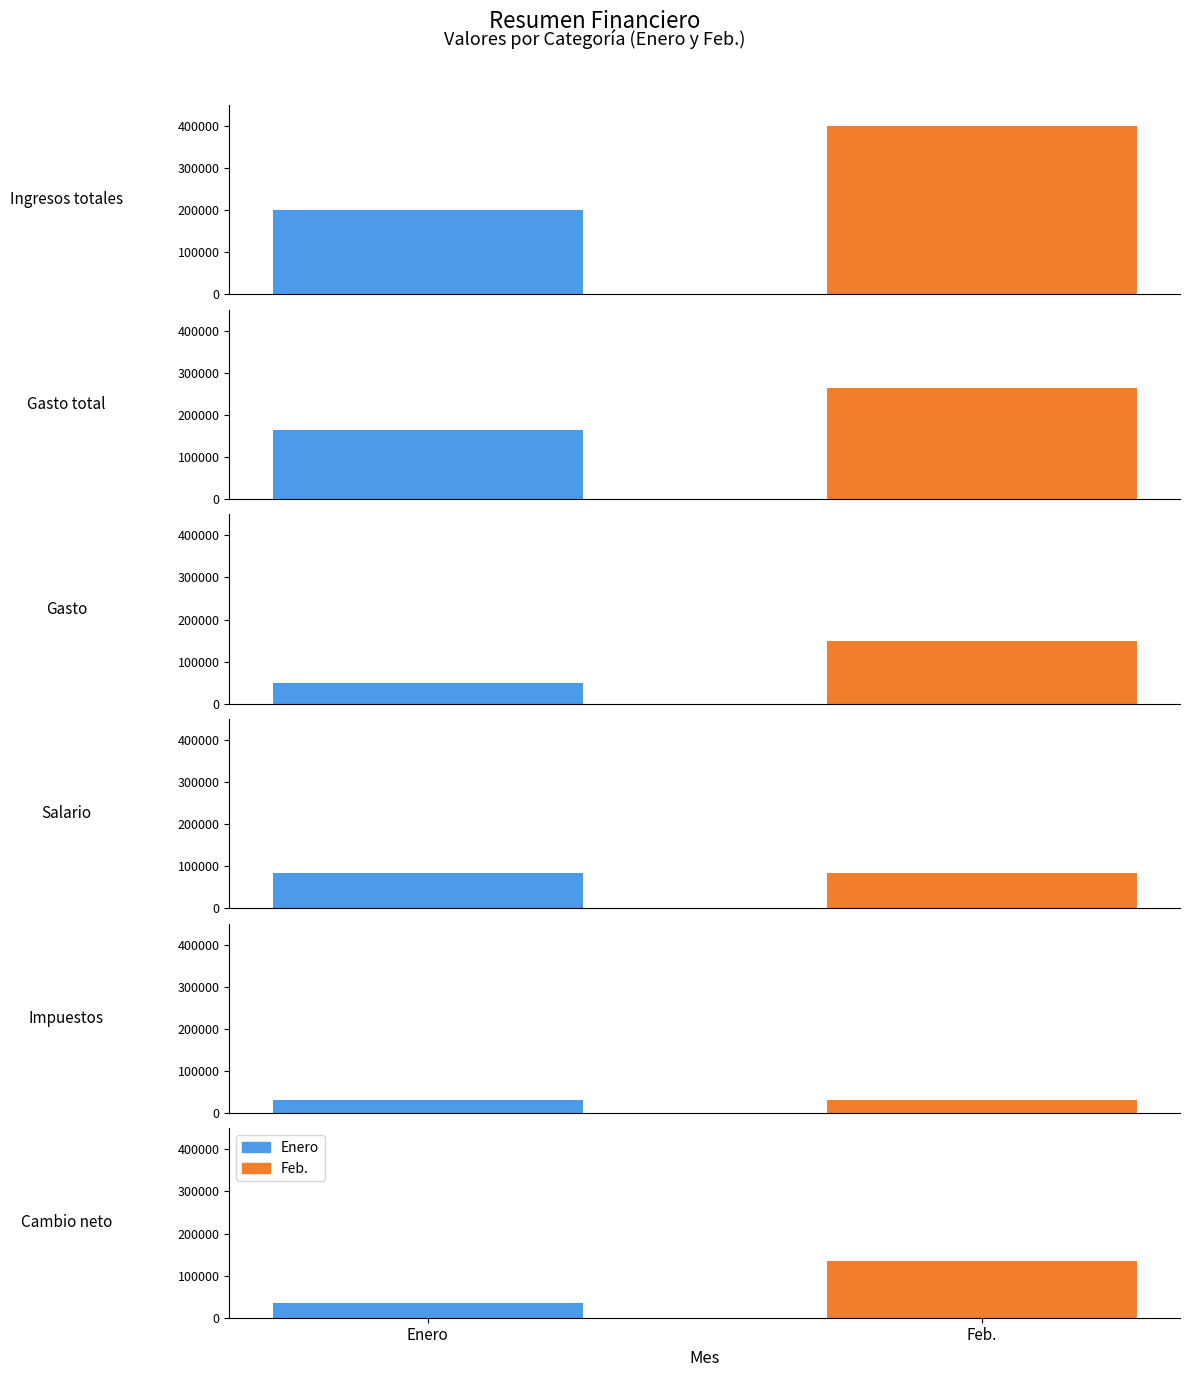

How many values in the Feb. series are below 150000?

3